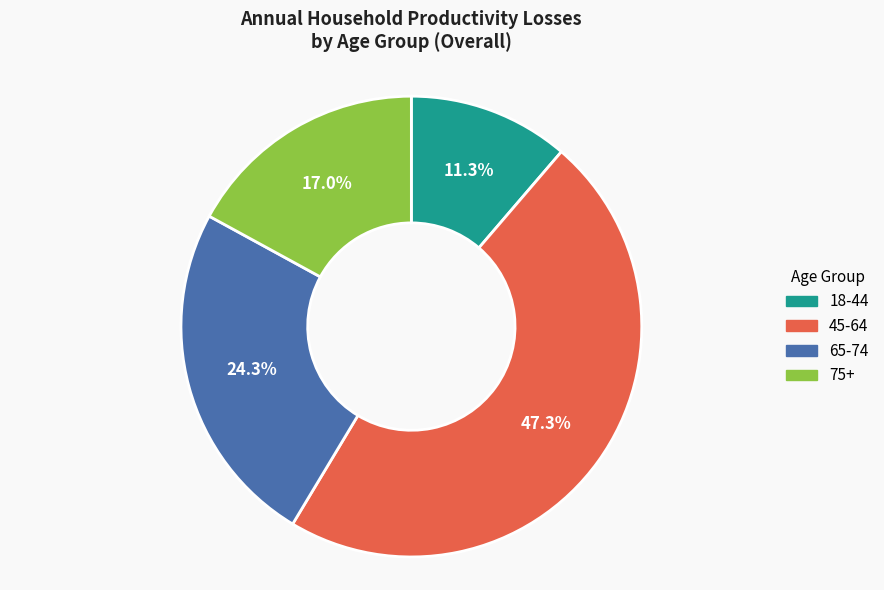

To the nearest percent, what is the difference between the 65-74 and 75+ slice percentages?

7%